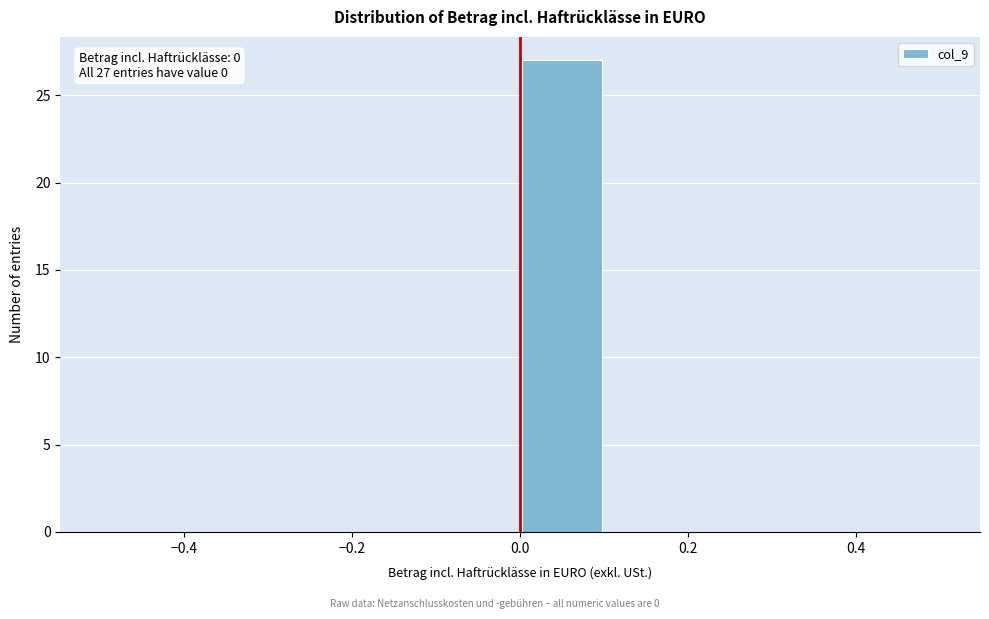

Over which range of the x-axis is the bar tallest?

0.0 to 0.1